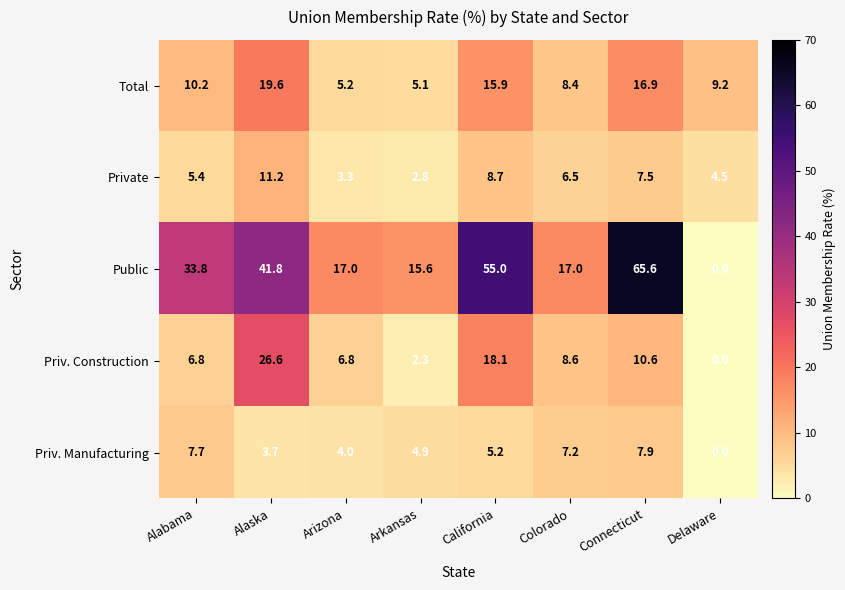

True or false: Public has a value of 55.0 at California.

True